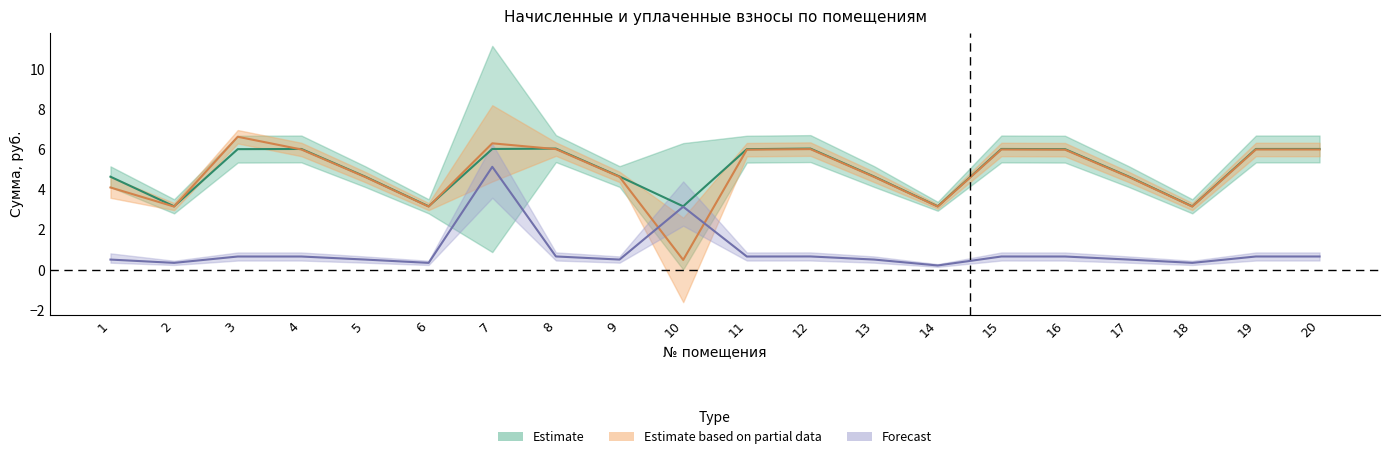

What is the spread (max minus min) of values at 6?

2.8